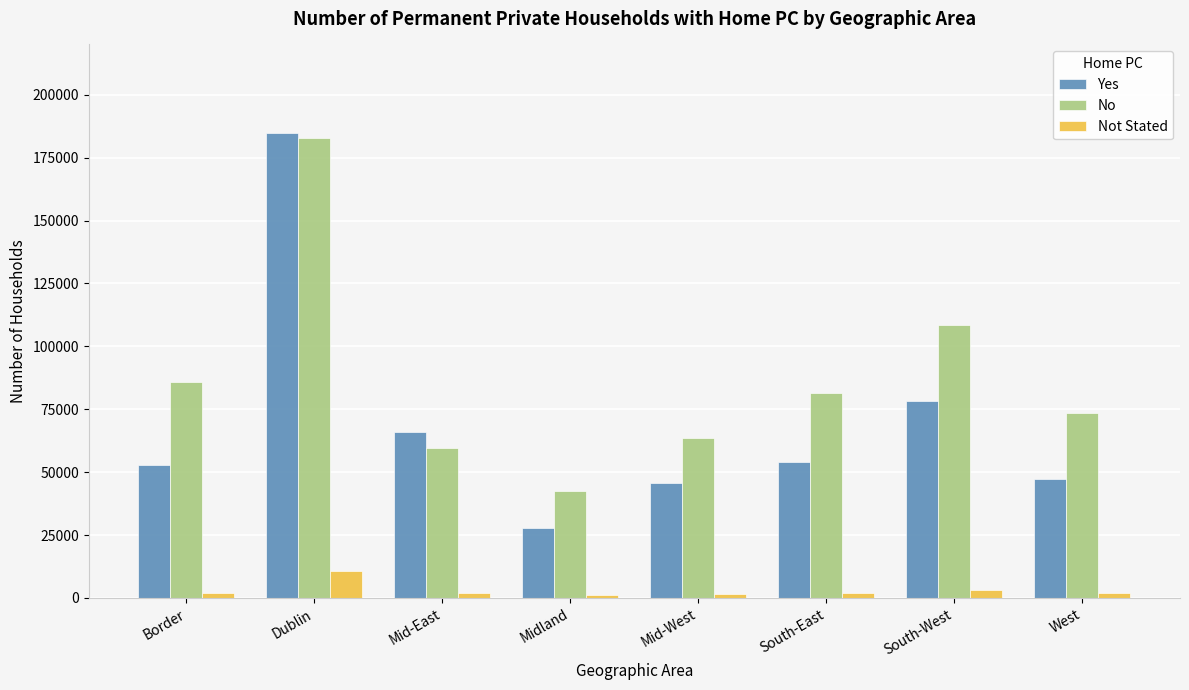

How many bars are there in each group?

3